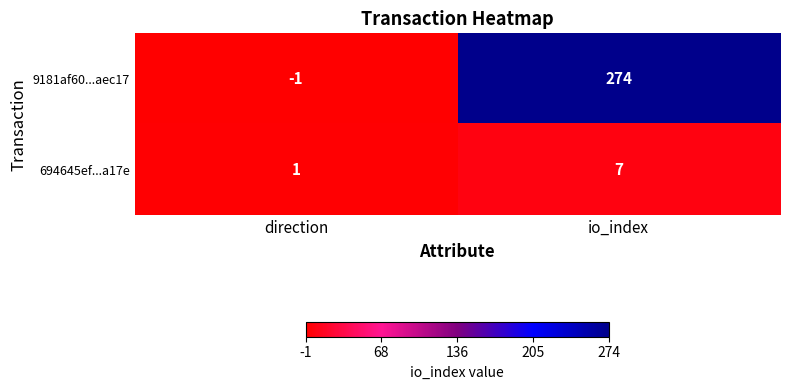

Rank the series at io_index from highest to lowest value.

9181af60...aec17, 694645ef...a17e